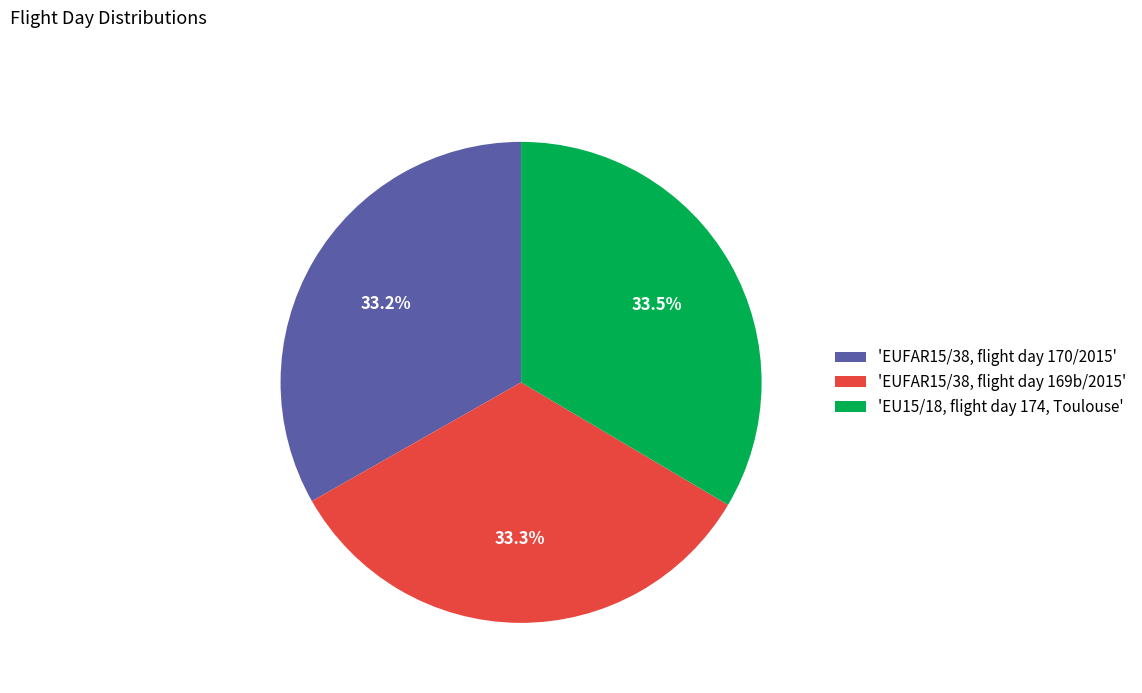

How much of the chart is everything except 'EUFAR15/38, flight day 170/2015'?

66.8%